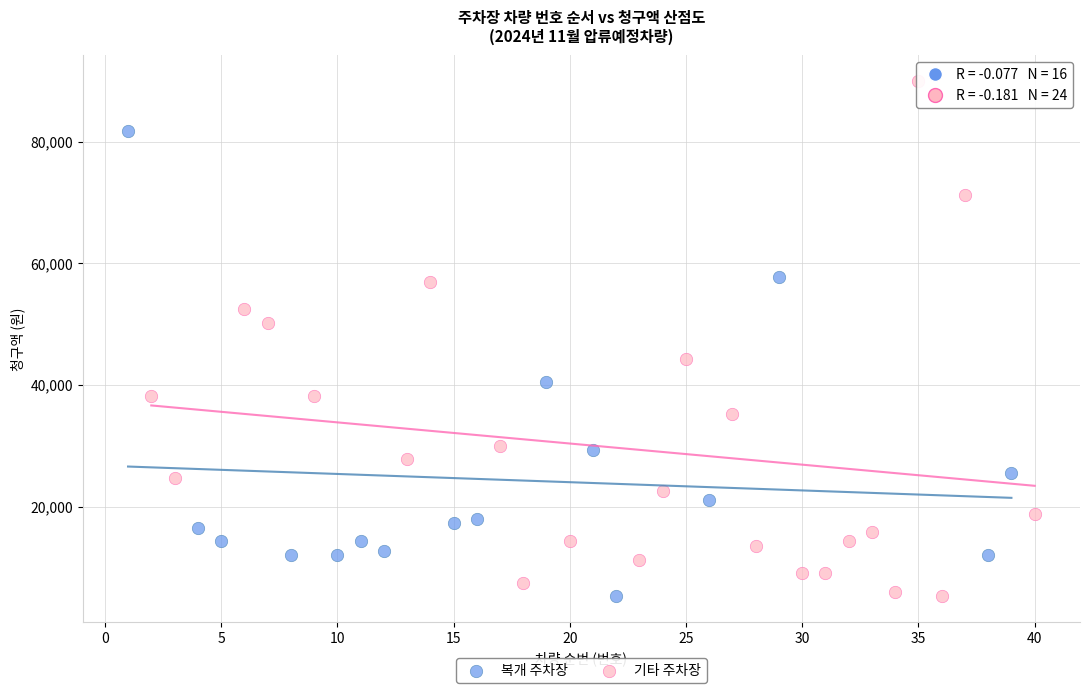

Which series has the widest spread of Y values?

기타 주차장